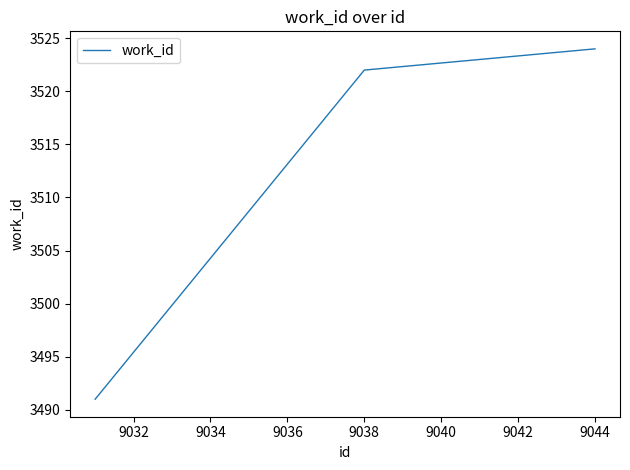

Reading right to left, what are all the values shown in this chart?

3524	3522	3491